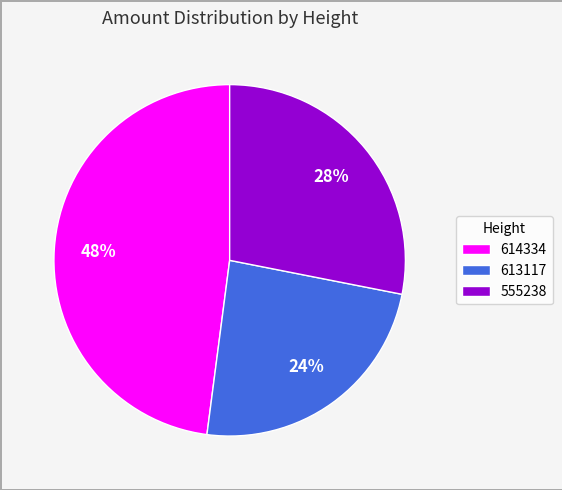

Which category has the biggest portion of the pie?

614334